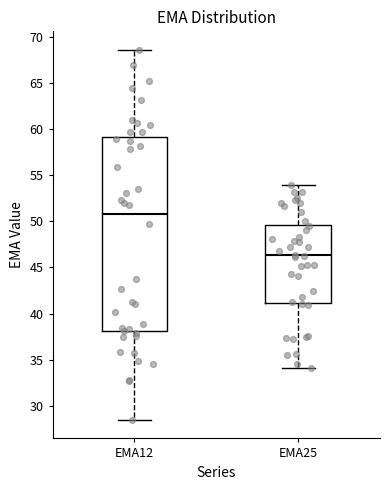

Where is the upper edge of the box for EMA12 on the y-axis? The values are not printed on the chart, so give them approximately, as read against the axis.

59.0